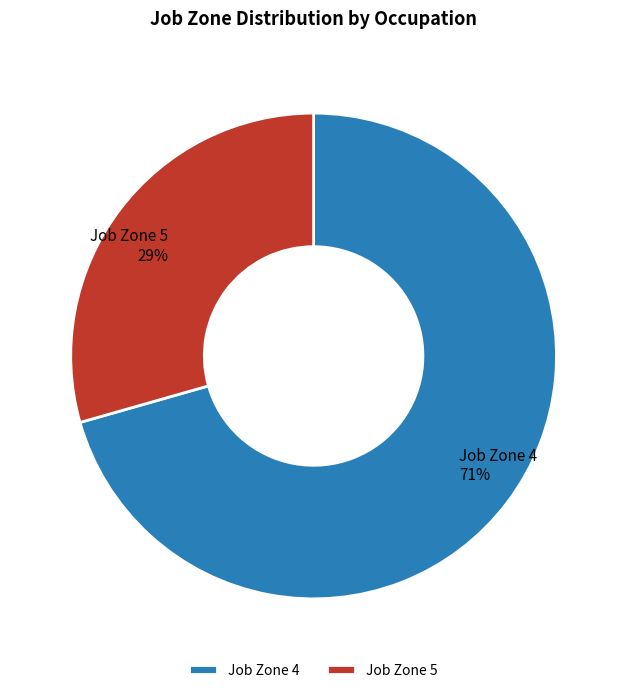

True or false: Job Zone 4 accounts for 76% of the total.

False